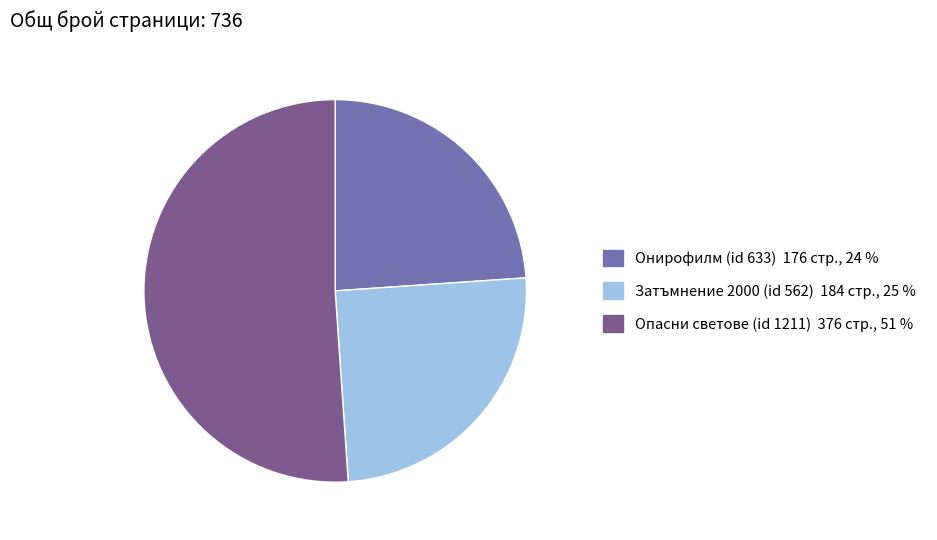

The Затъмнение 2000 (id 562) slice represents 12% of the pie. True or false?

False